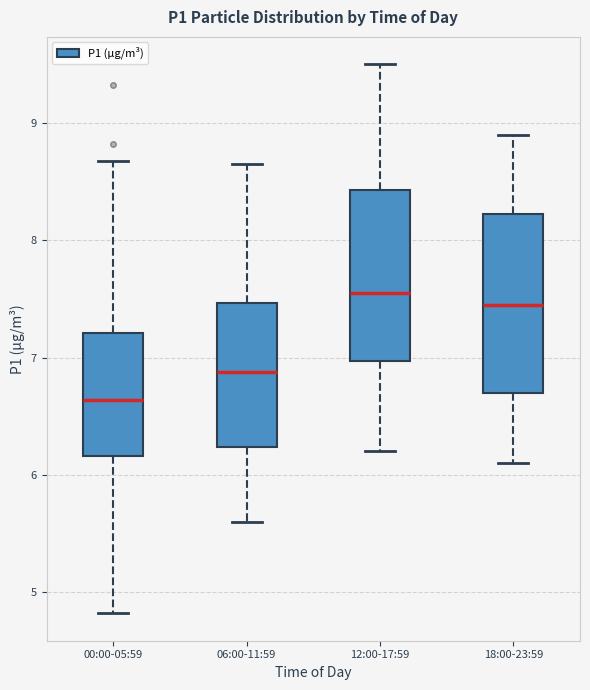

Which box has the lowest median line?

00:00-05:59